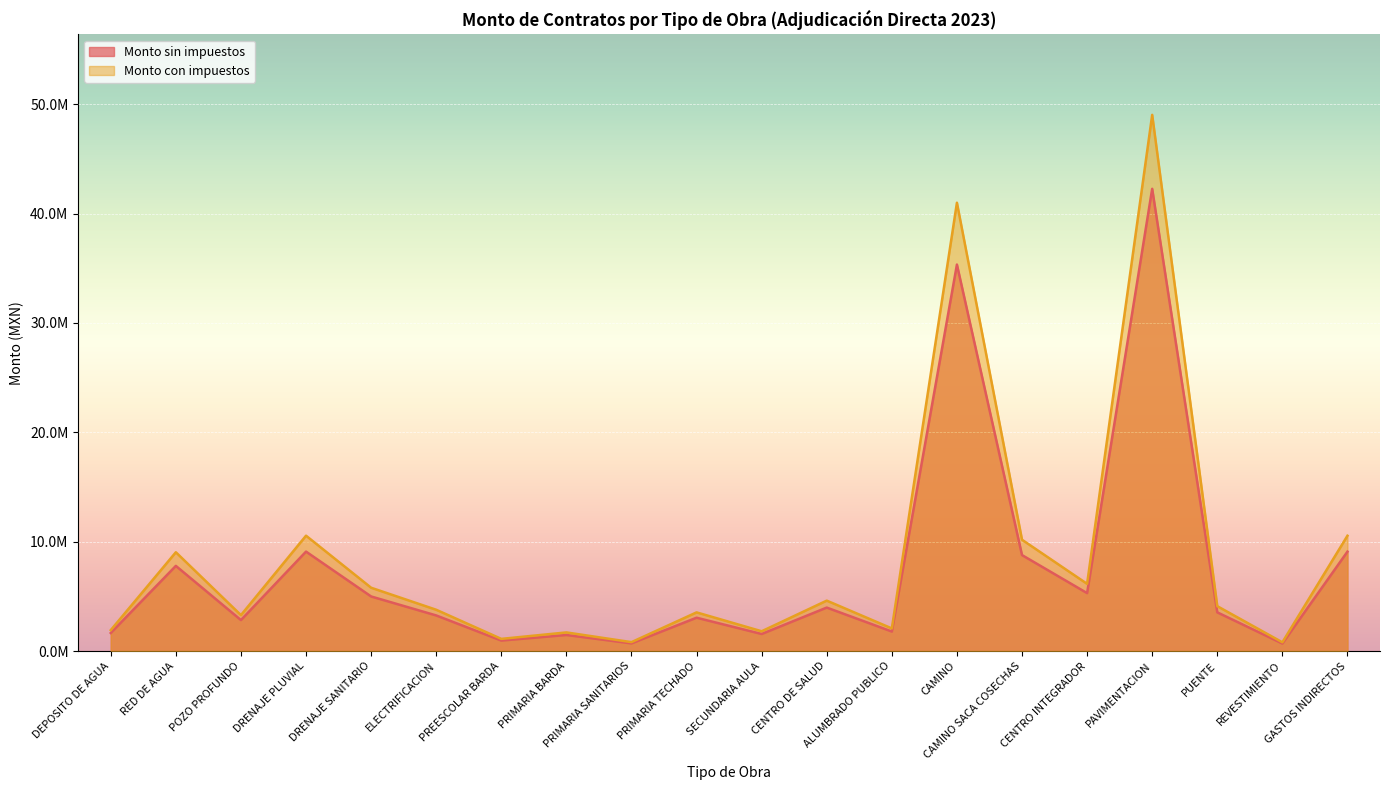

What value does the Monto sin impuestos series have at POZO PROFUNDO?

2830071.7